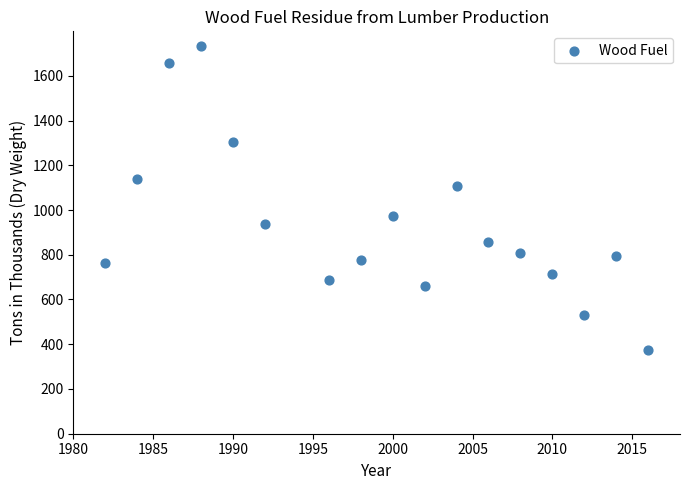

What Y value in the scatter plot is closest to 1053?

1108.0